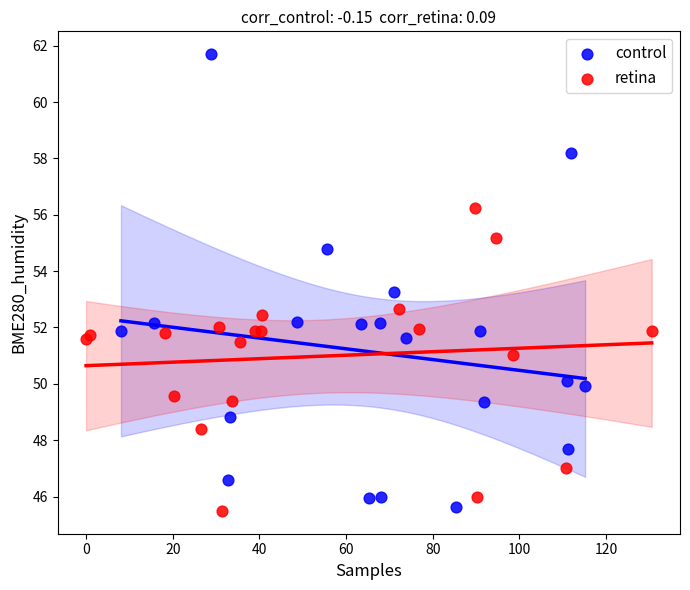

Which series contains the highest Y value?

control